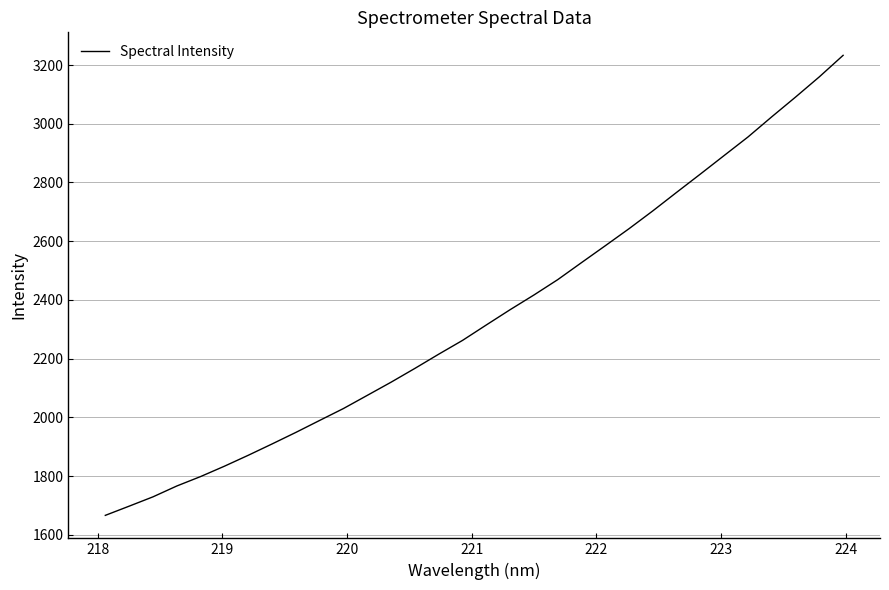

What is the difference between the maximum and minimum values?

1566.9